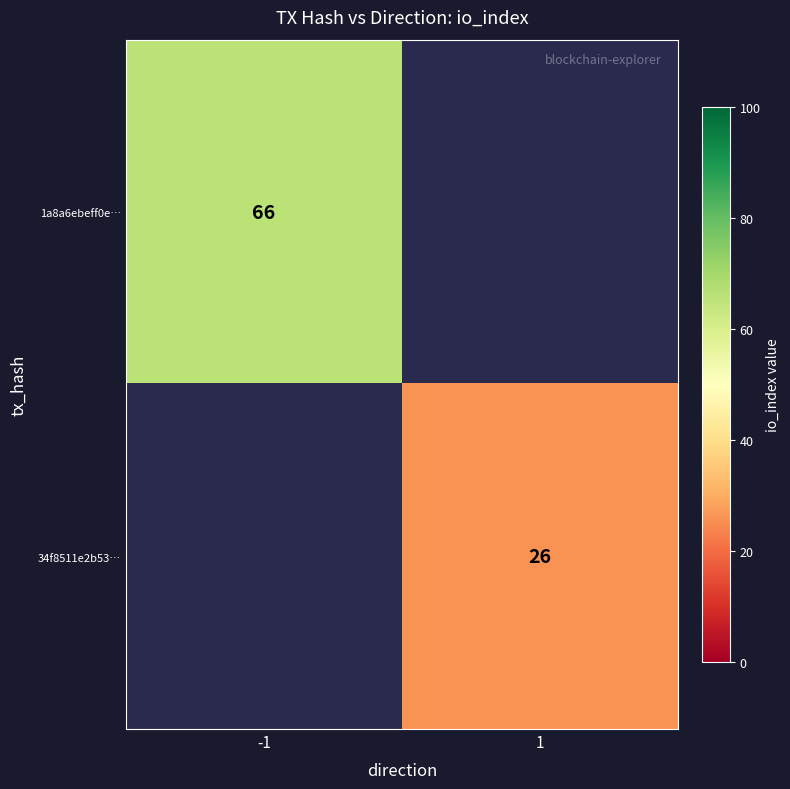

The 1a8a6ebeff0e… series shows 89 at -1. True or false?

False